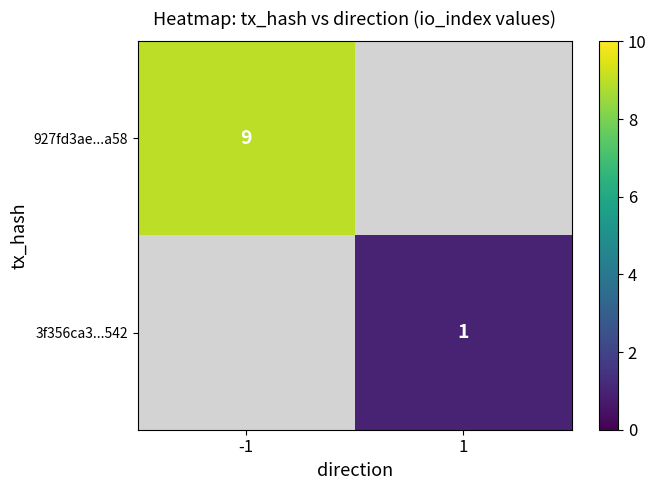

Is the value of 3f356ca3...542 at 1 greater than the value of 927fd3ae...a58 at -1?

No